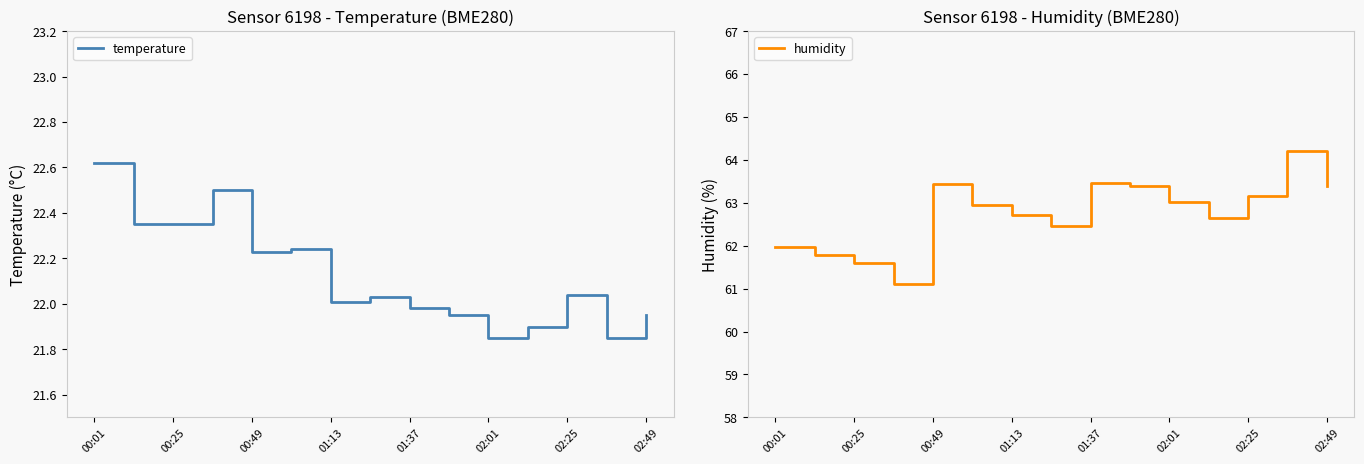

What is the difference between the maximum and minimum values in the temperature series?

0.8